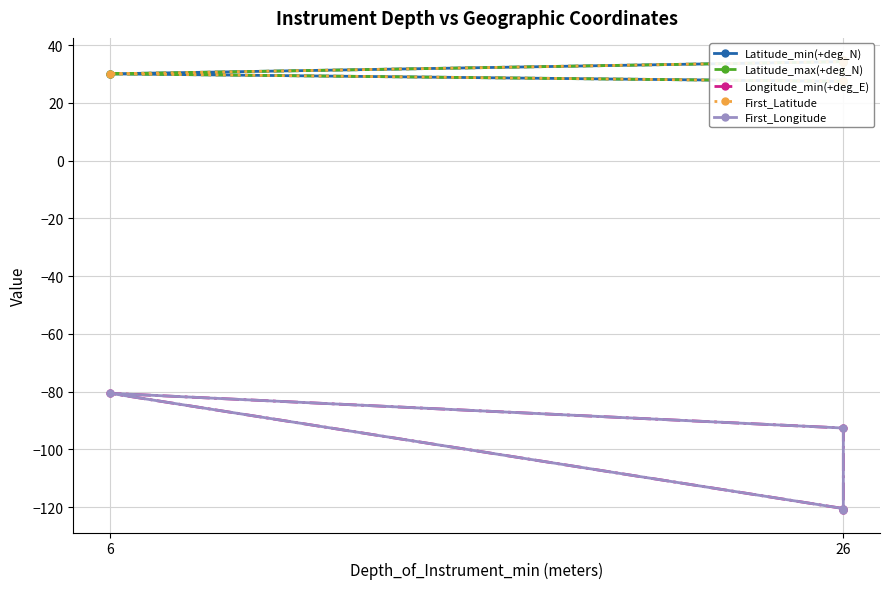

What is the total value across all series at 6?

-71.0